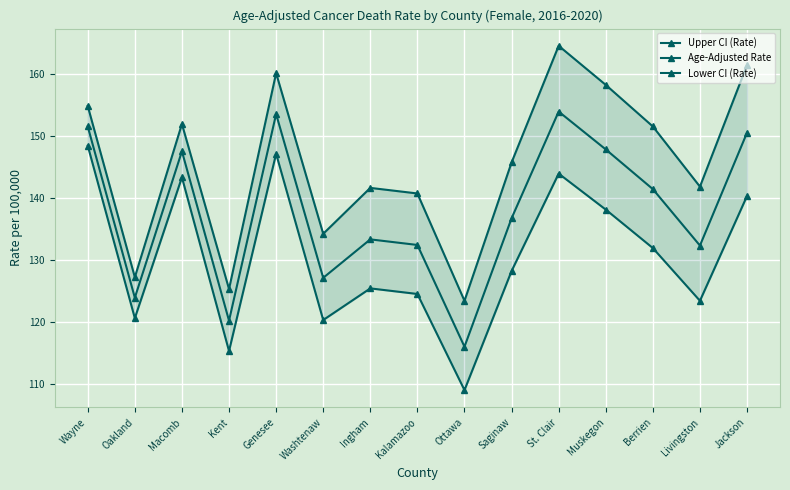

At how many categories does at least one series exceed 159?

3